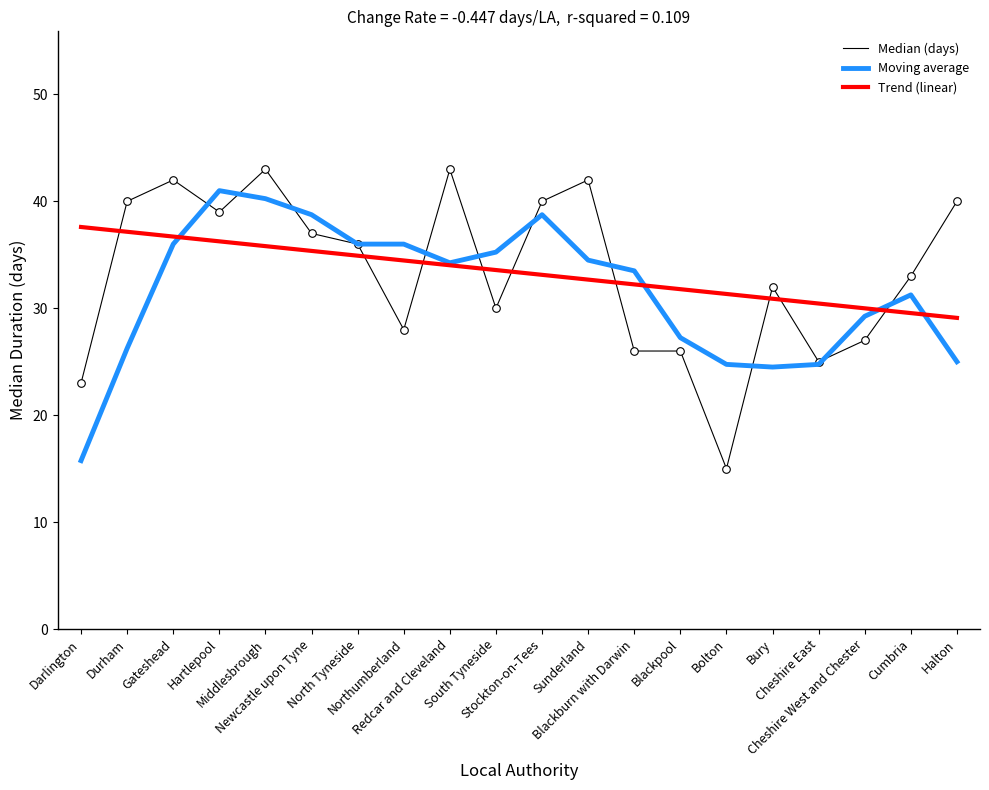

What is the total value across all series at South Tyneside?

98.8